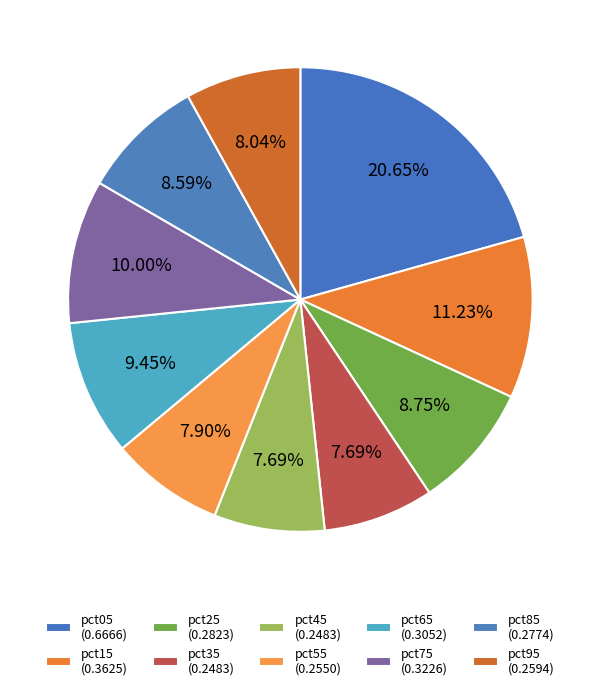

How many slices are in this pie chart?

10